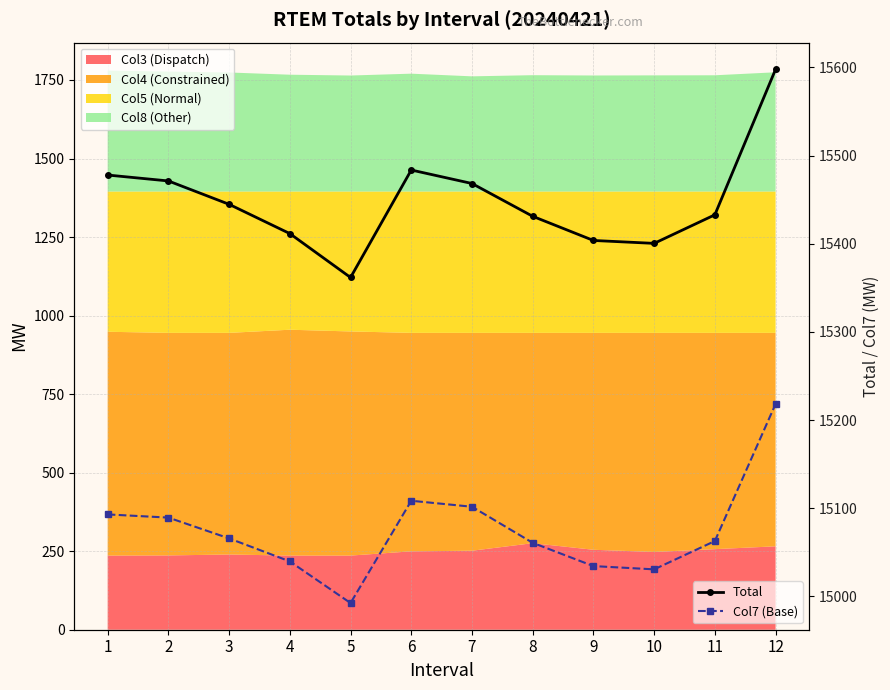

Where is the first local minimum for Col7 (Base)?

5